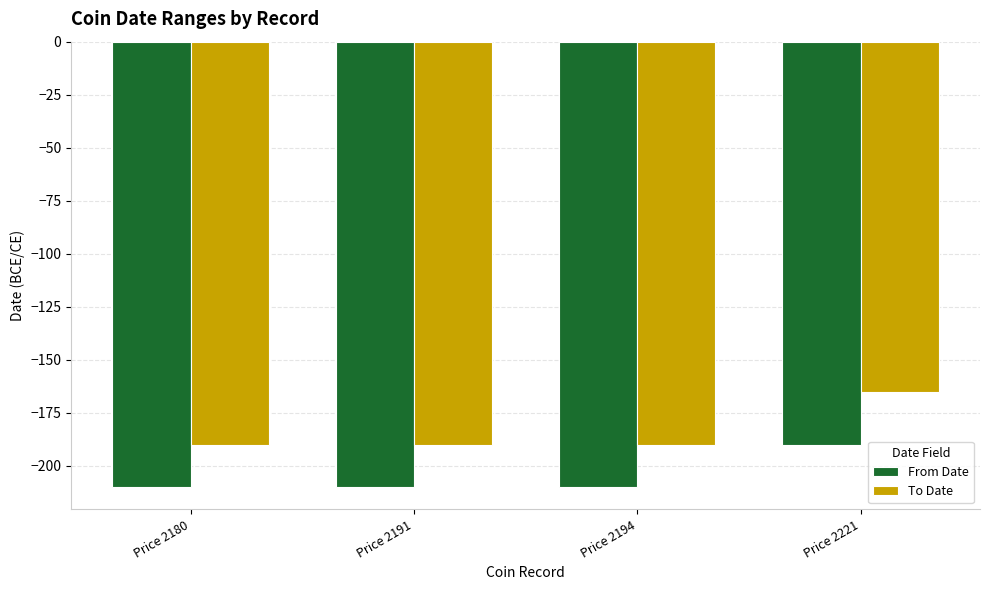

Which series has the largest total across all categories?

To Date